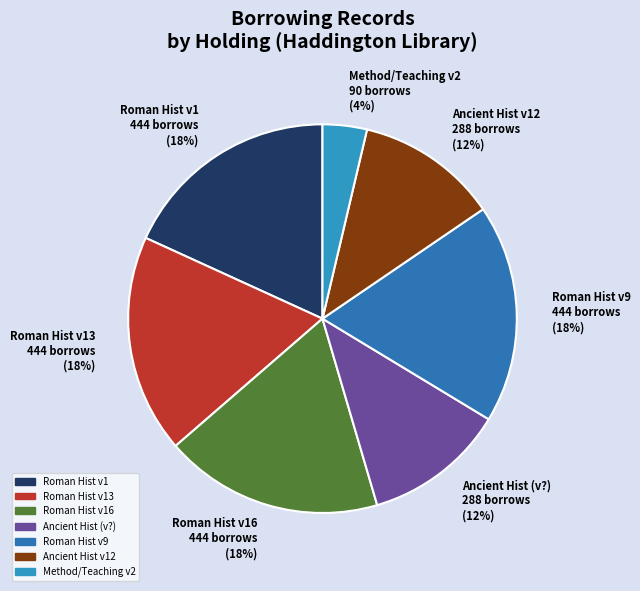

Is there any slice that represents more than half of the pie?

No